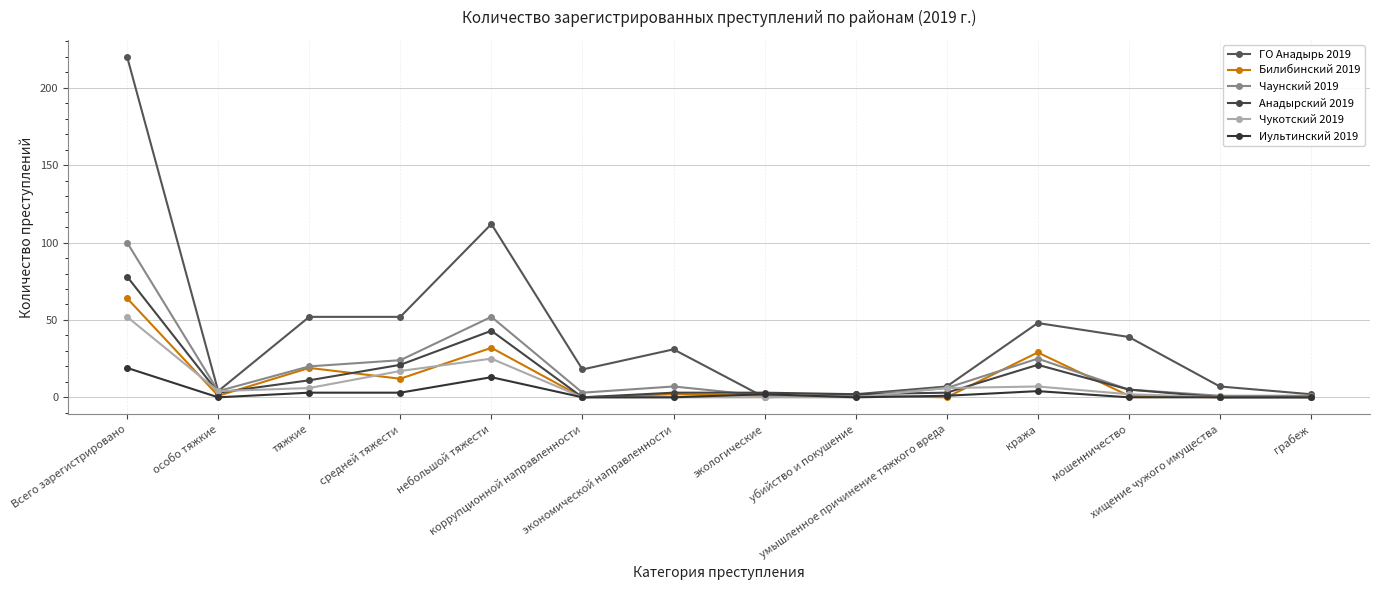

Is it true that Иультинский 2019 equals 1 at экологические?

False